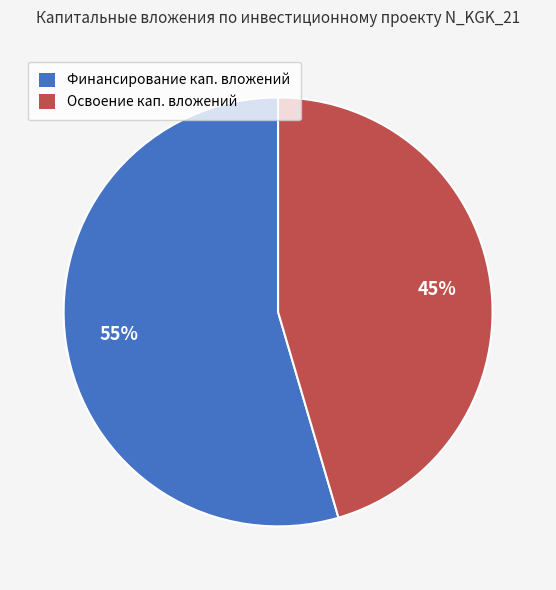

What percentage is the Финансирование кап. вложений slice, to the nearest percent?

55%